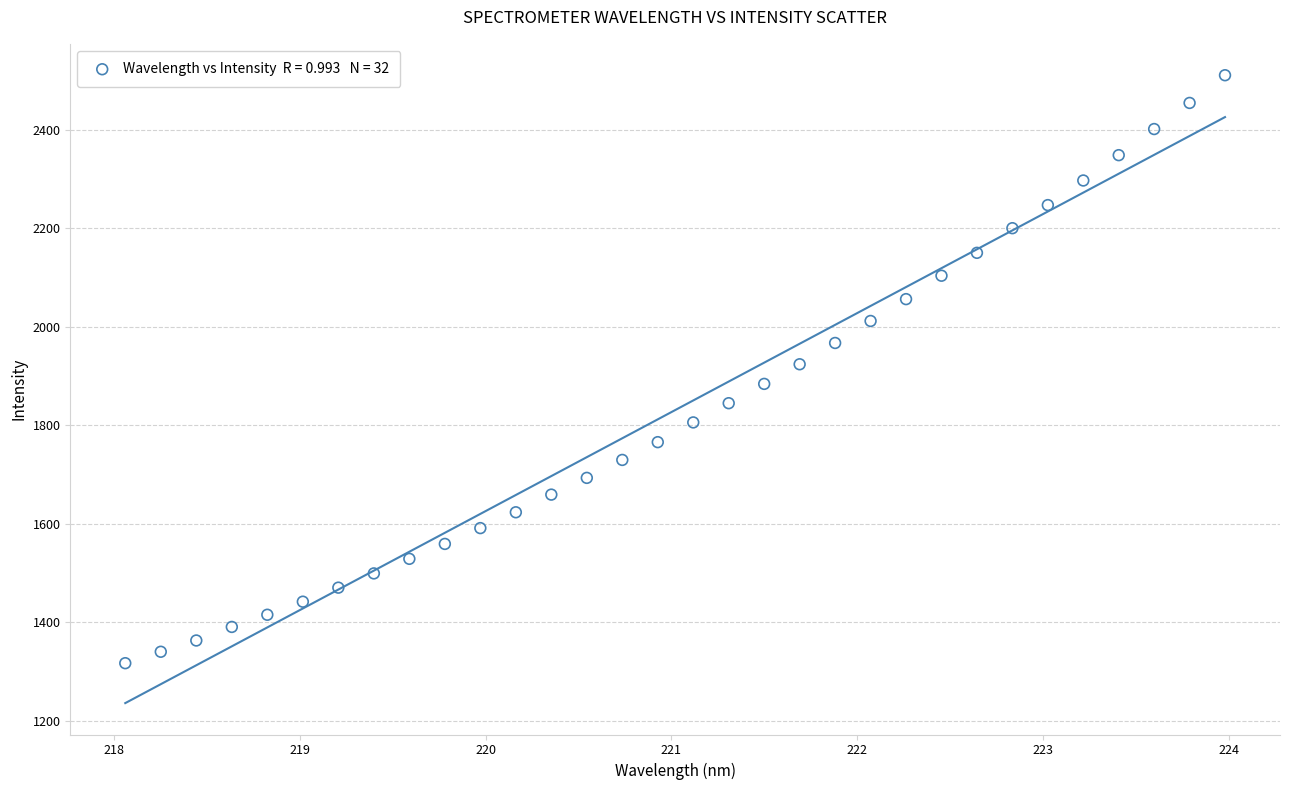

What is the range of X values (max minus min)?

5.9